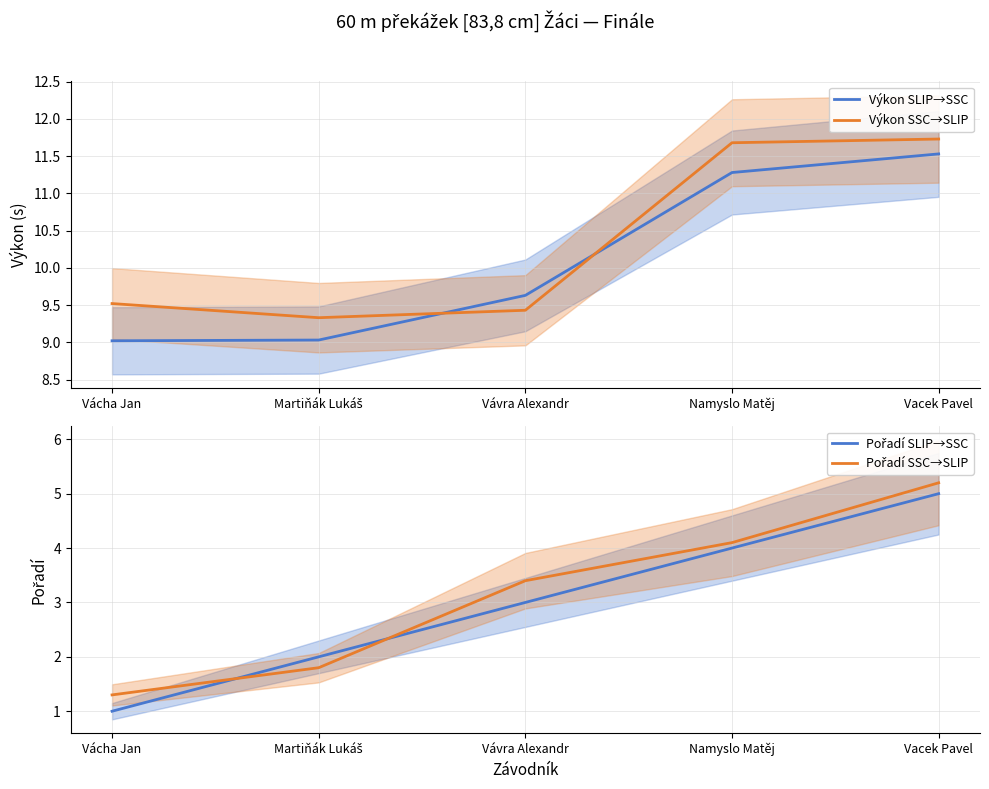

Between Martiňák Lukáš and Vacek Pavel, which series saw the biggest shift?

Pořadí SSC→SLIP